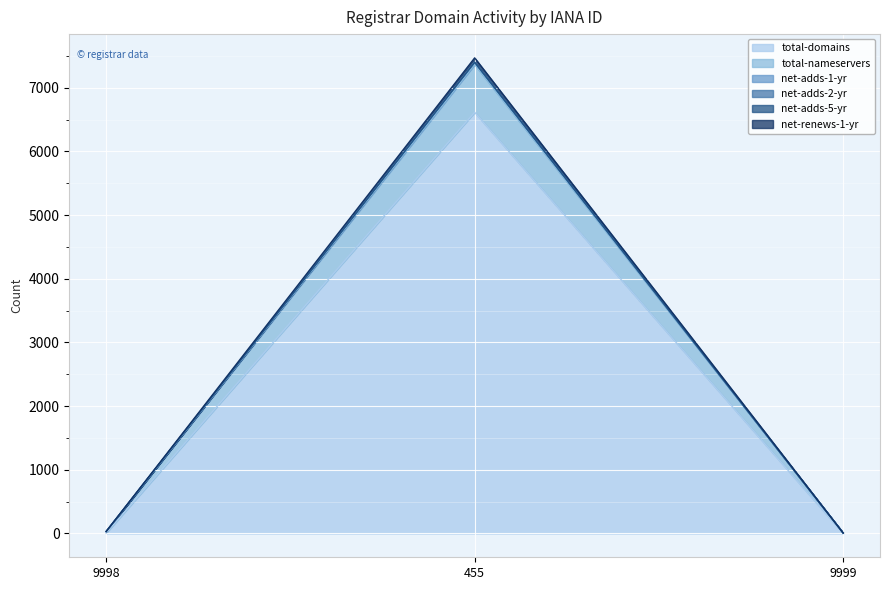

True or false: net-adds-2-yr has a value of 31 at 9998.

True